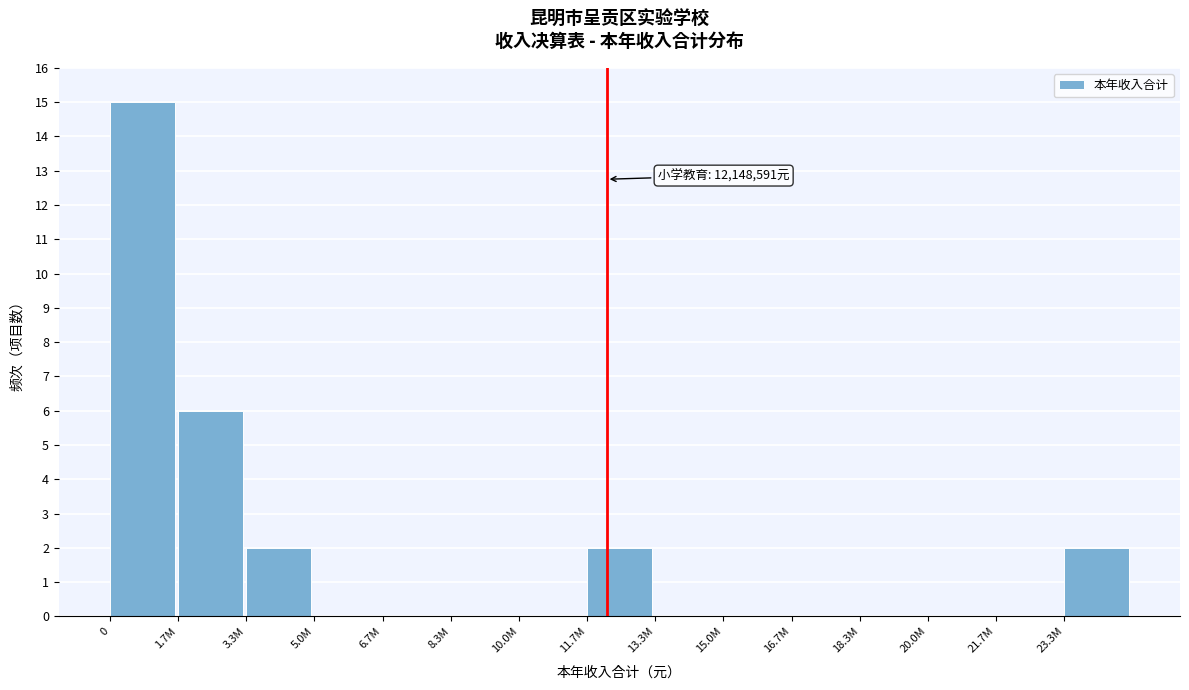

Reading left to right, list all the values displayed in this chart.

0=15	1.7M=6	3.3M=2	5.0M=0	6.7M=0	8.3M=0	10.0M=0	11.7M=2	13.3M=0	15.0M=0	16.7M=0	18.3M=0	20.0M=0	21.7M=0	23.3M=2